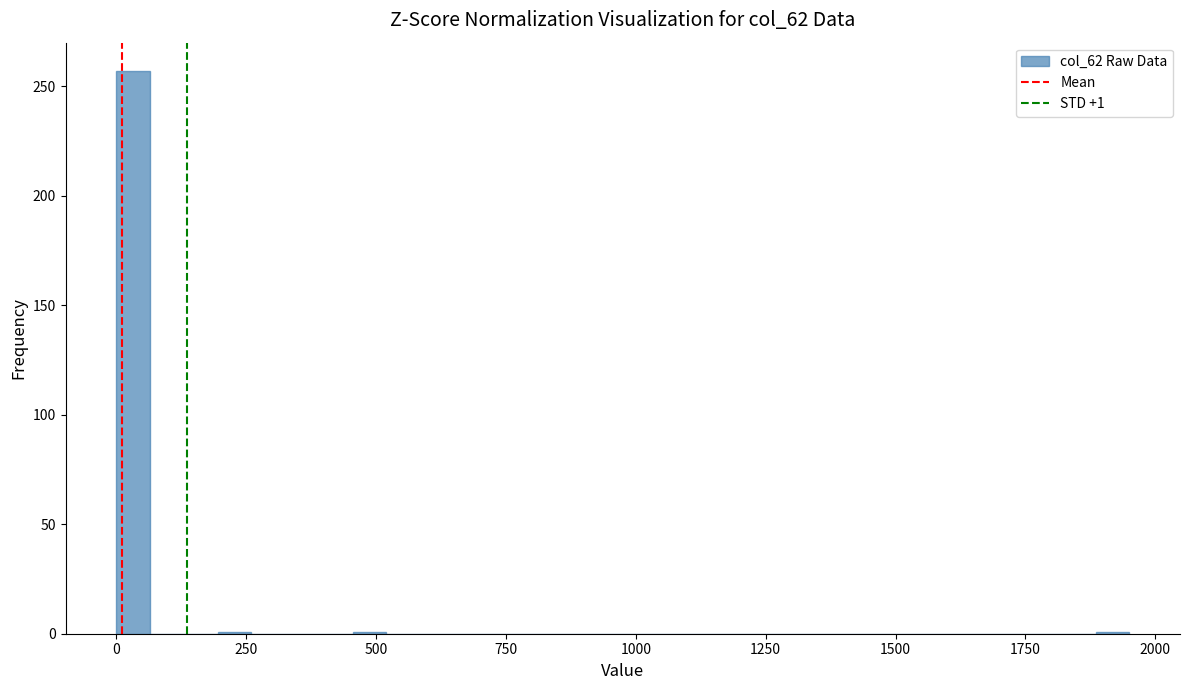

Around what value on the x-axis is the tallest bar? Give the approximate position of its centre, as read against the axis.

50